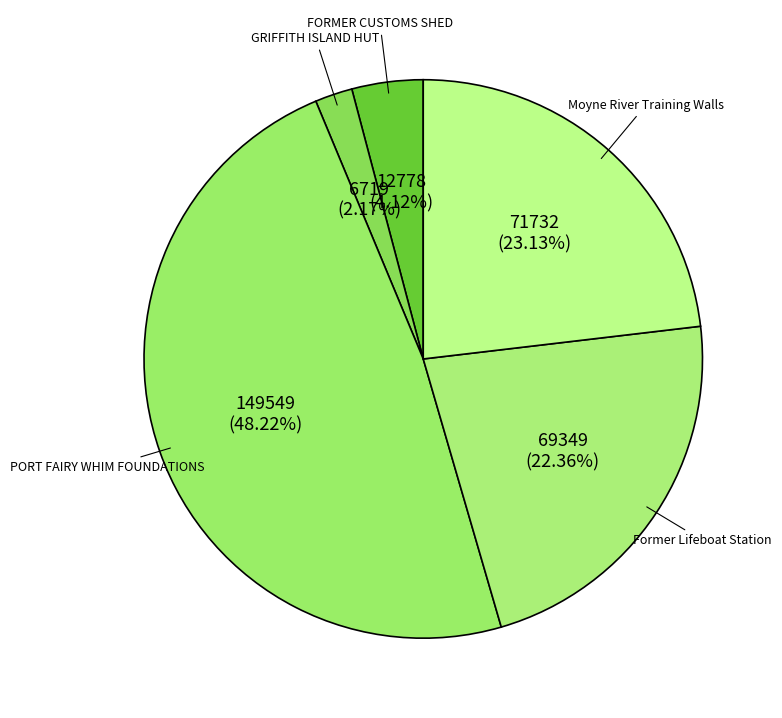

Between FORMER CUSTOMS SHED and Moyne River Training Walls, which is larger?

Moyne River Training Walls